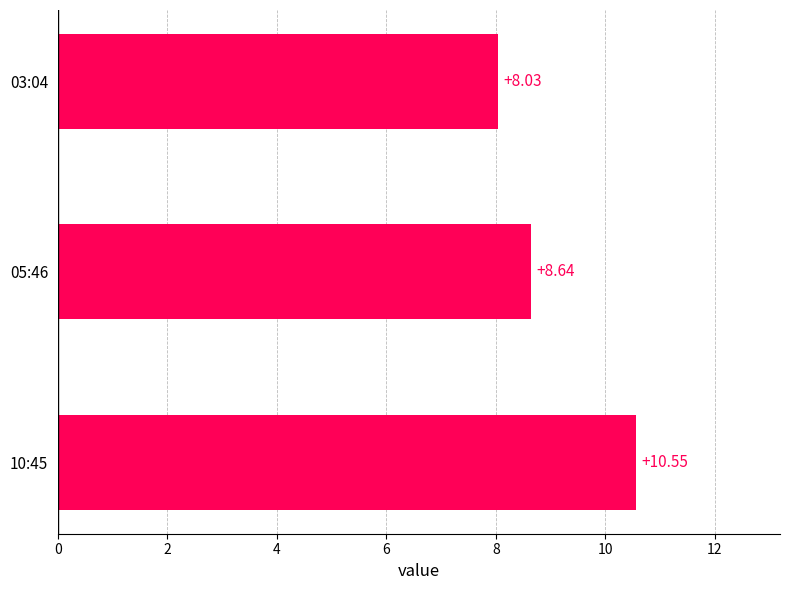

What is the average value?

9.1